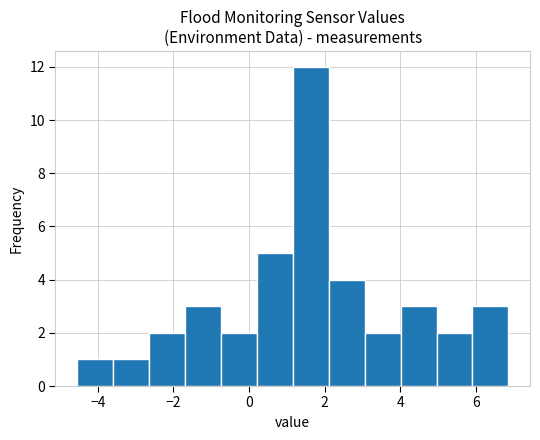

Reading left to right, list every bar in this chart as the range it spans on the x-axis followed by its height. Neither the bar edges nor the heights are printed on the chart, so give them approximately, as read against the axes.

-4.6 to -3.6: 1
-3.6 to -2.6: 1
-2.6 to -1.6: 2
-1.6 to -0.8: 3
-0.8 to 0.2: 2
0.2 to 1.2: 5
1.2 to 2.2: 12
2.2 to 3.0: 4
3.0 to 4.0: 2
4.0 to 5.0: 3
5.0 to 6.0: 2
6.0 to 6.8: 3